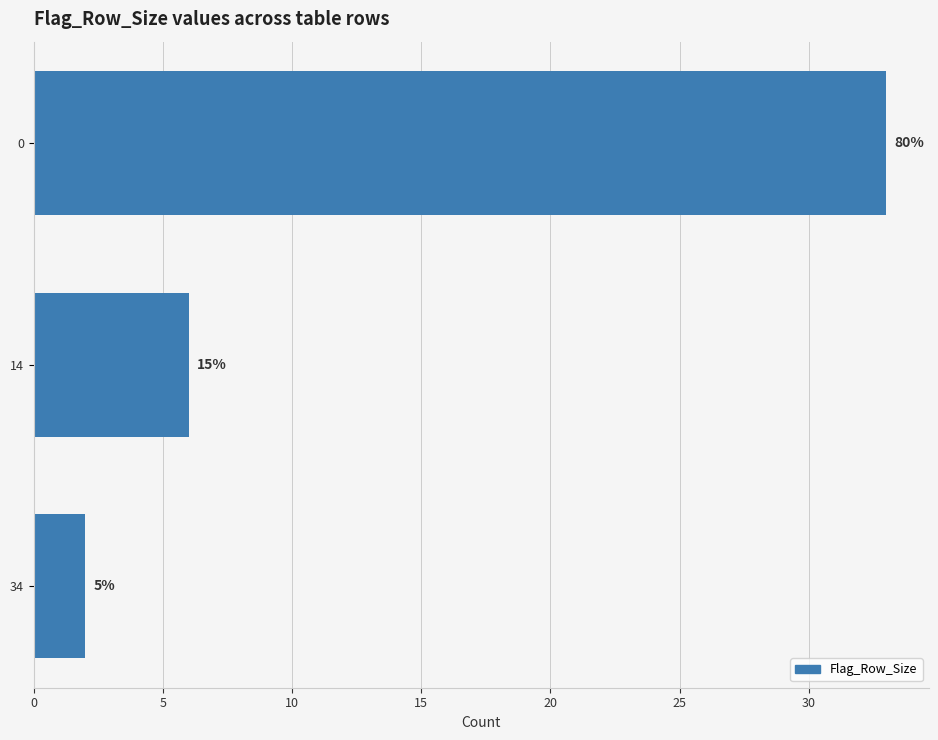

Are the bars grouped side by side (vs. stacked)?

No